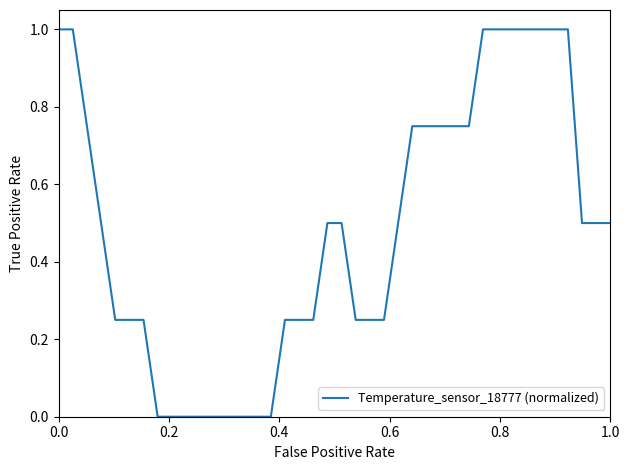

What is the greatest value displayed?

1.0